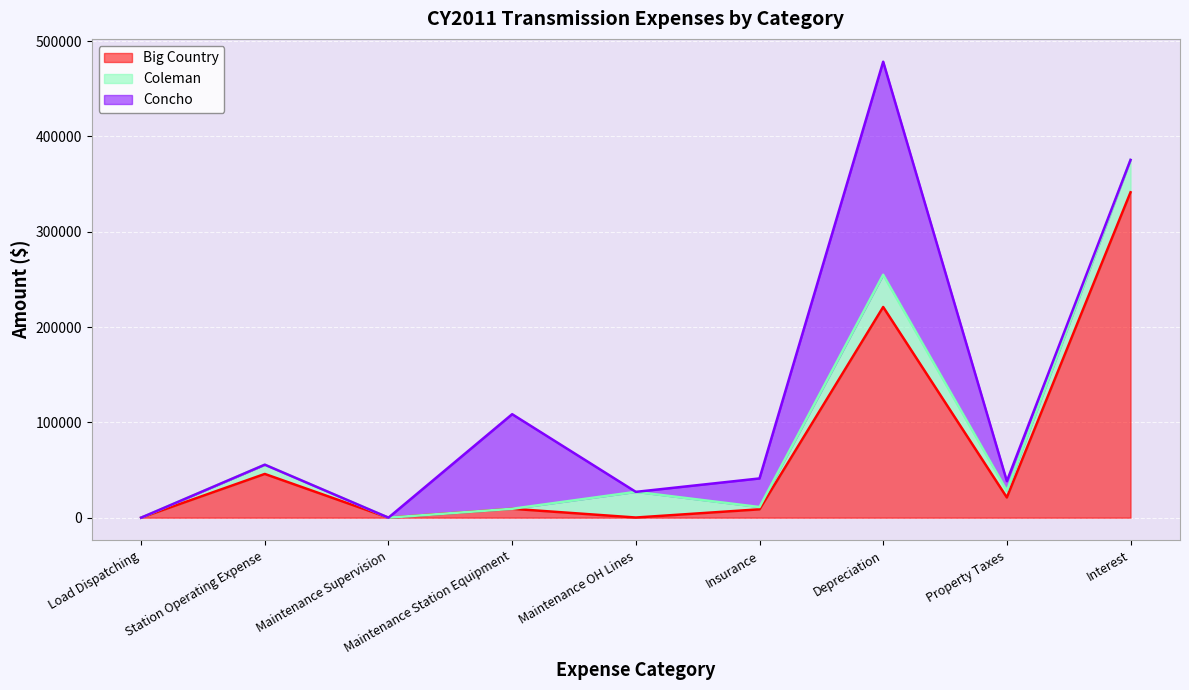

Is it true that Coleman equals 2396.7 at Insurance?

True